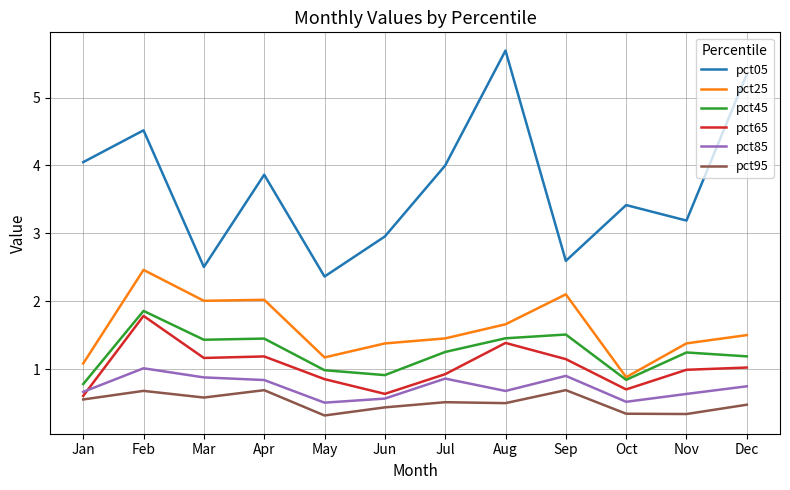

What is the difference between the second highest and second lowest values in the pct85 series?

0.4